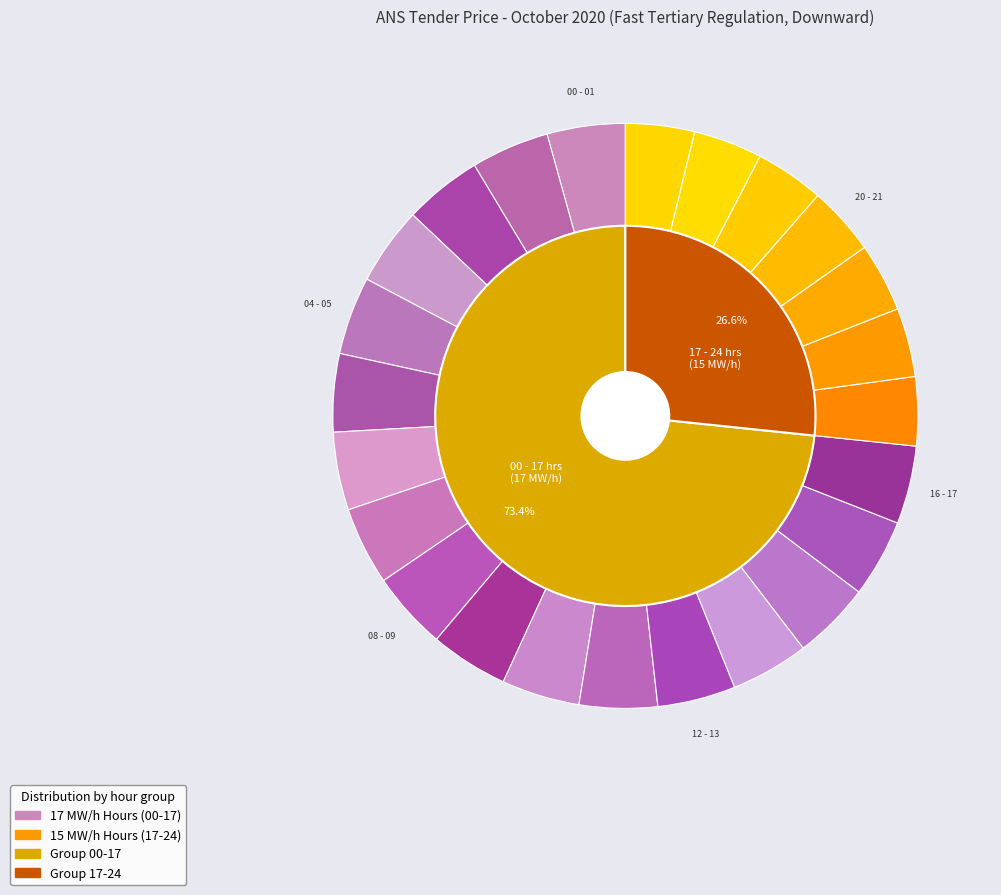

What is the change in value from 02 - 03 to 19 - 20?

-2